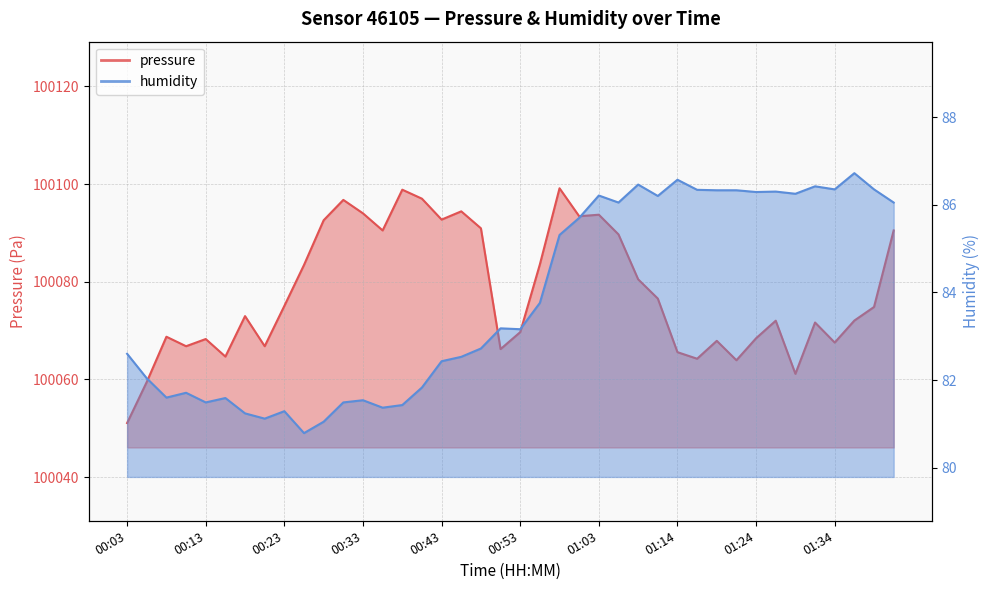

Rank the series at 01:06 from highest to lowest value.

pressure, humidity